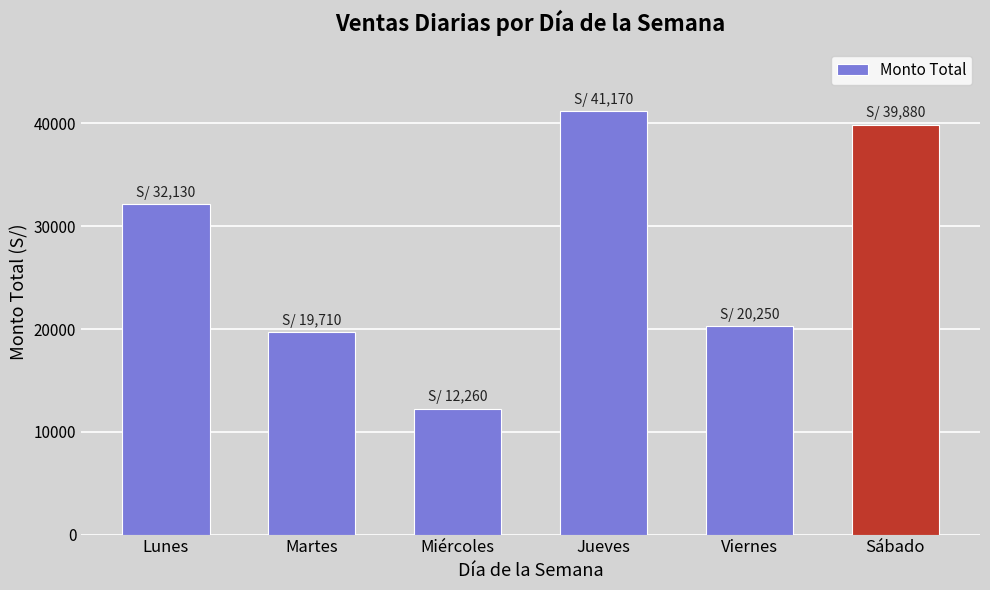

What is the label of the 3rd bar from the left?

Miércoles